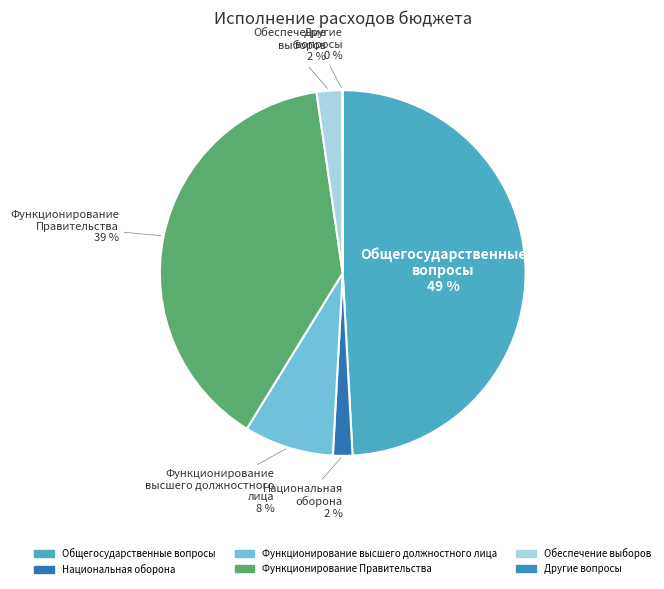

What is the largest slice in the pie chart?

Общегосударственные вопросы